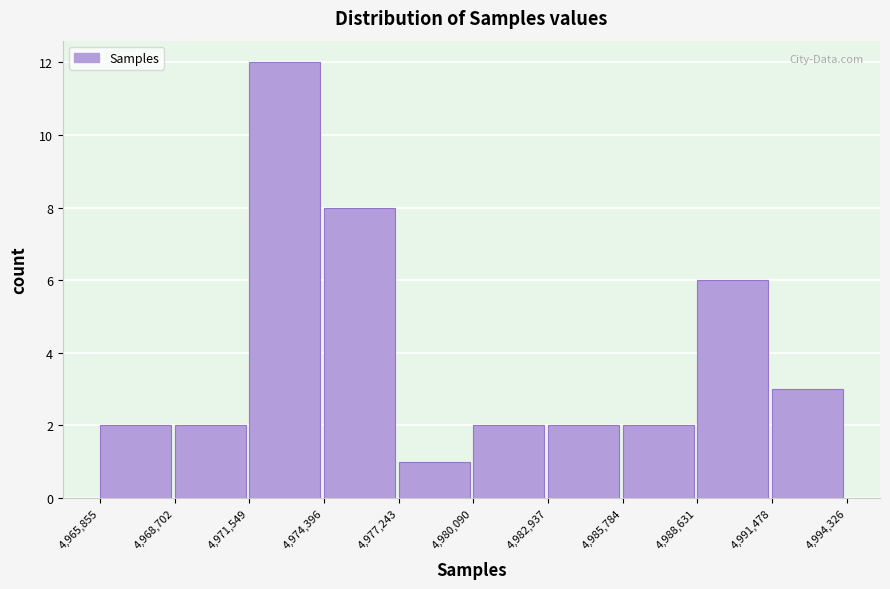

Which range on the x-axis has the tallest bar?

4,971,549 to 4,974,396